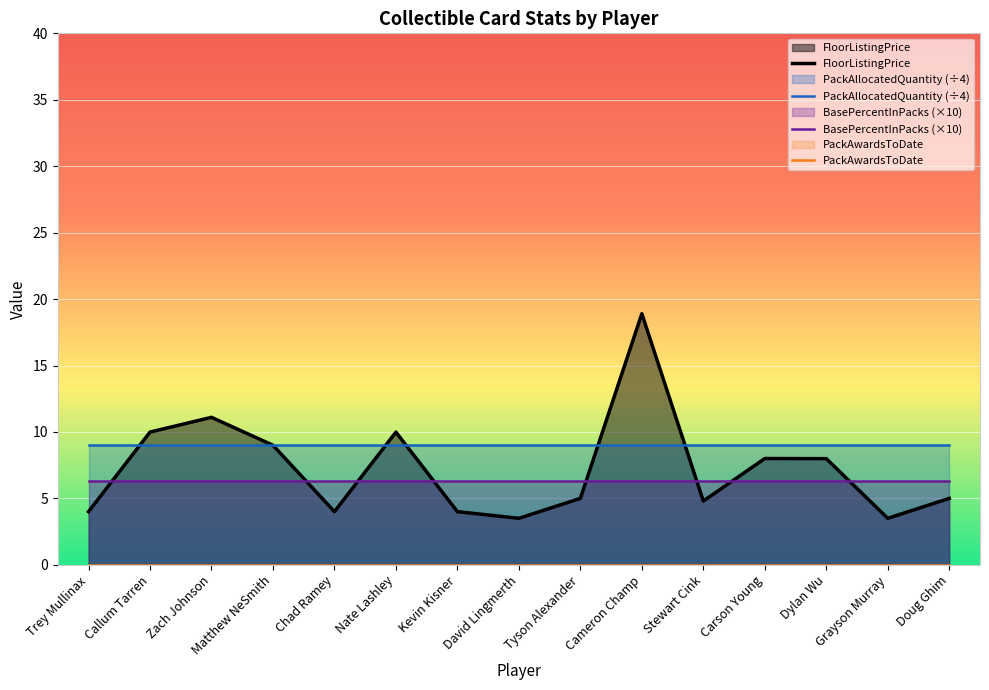

At Cameron Champ, list the series in order from largest to smallest.

FloorListingPrice, PackAllocatedQuantity (÷4), BasePercentInPacks (×10), PackAwardsToDate